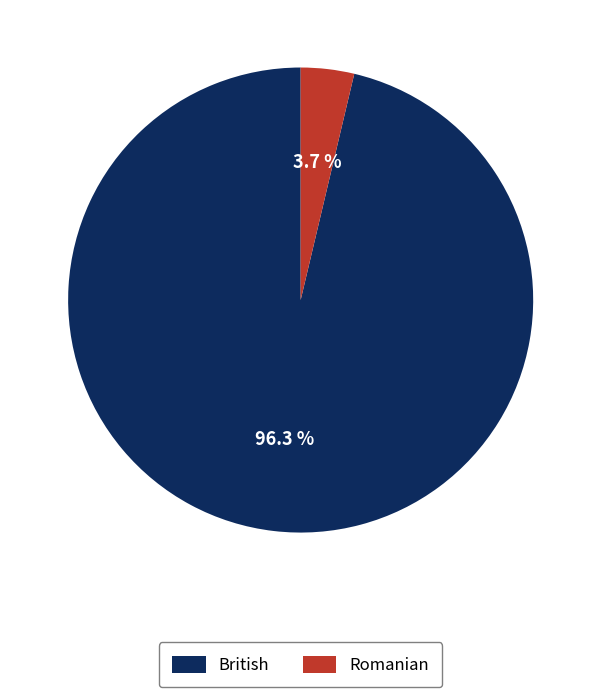

Is there a majority slice in this chart?

Yes